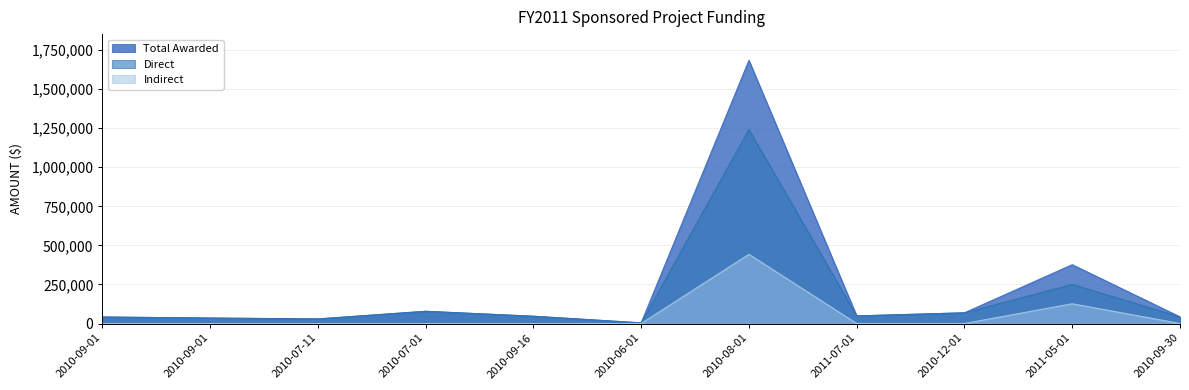

At how many categories does at least one series exceed 1430415?

1